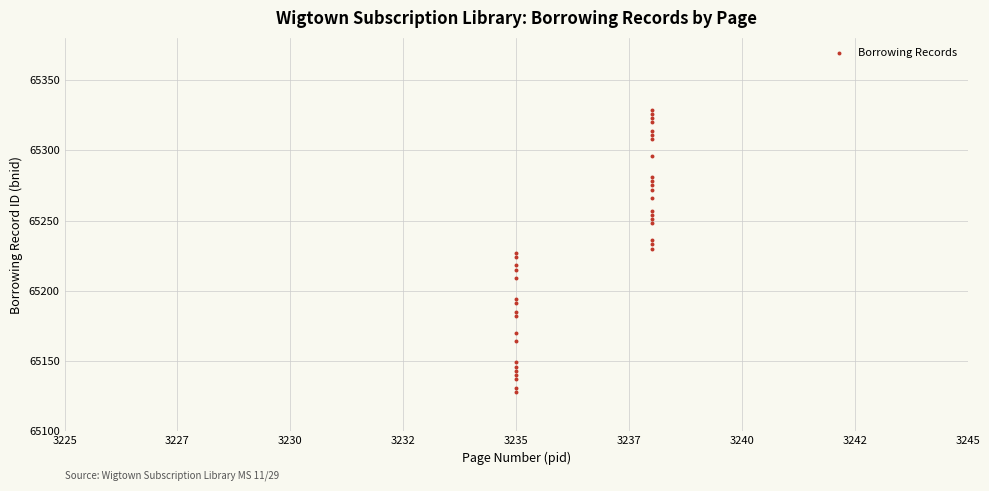

What is the range of Y values (max minus min)?

201